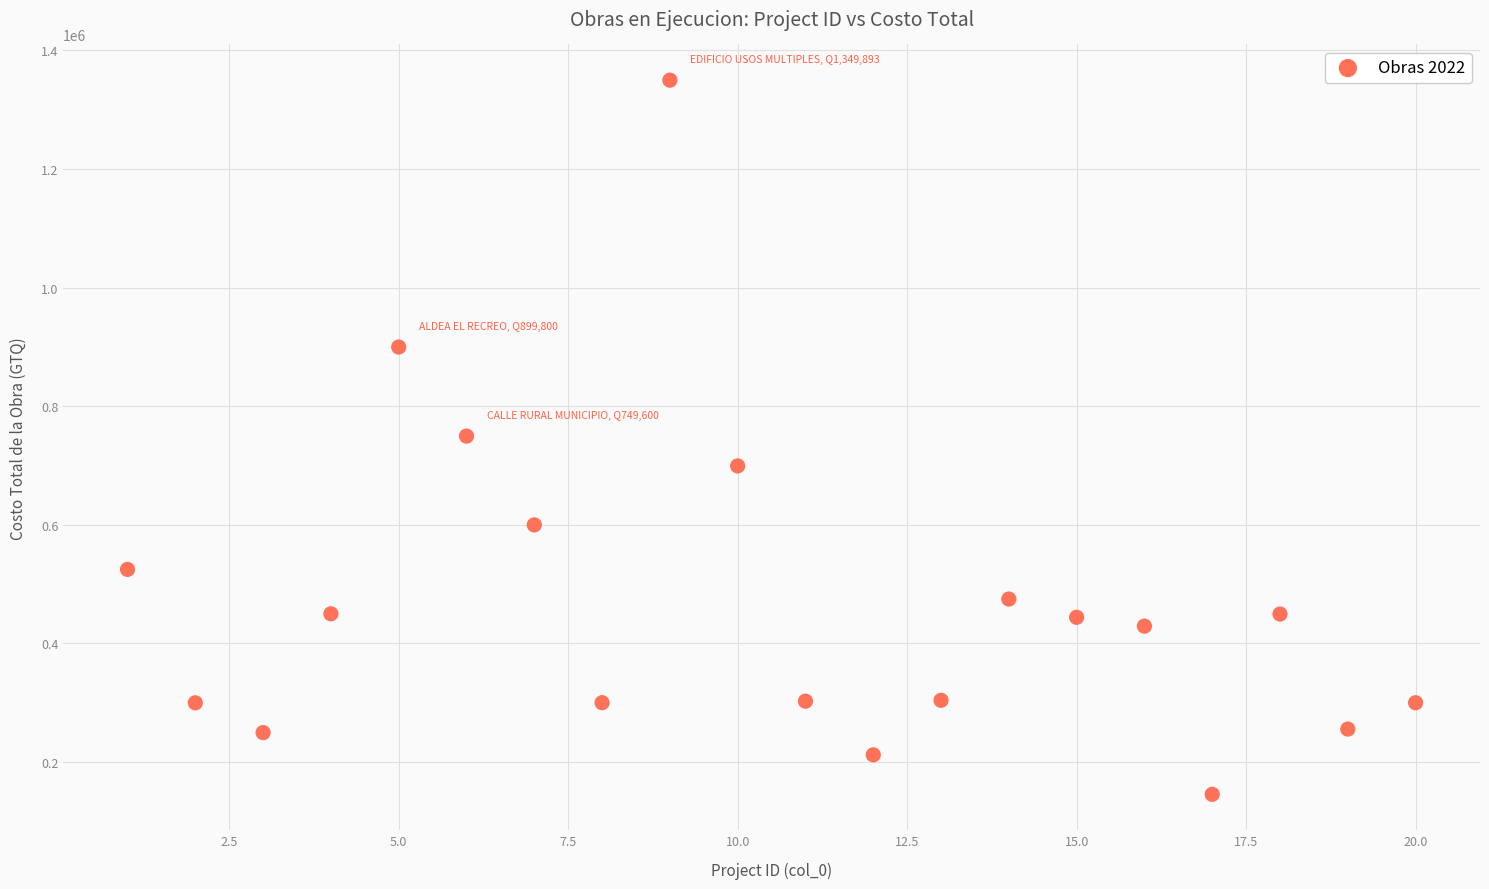

What is the range of X values (max minus min)?

19